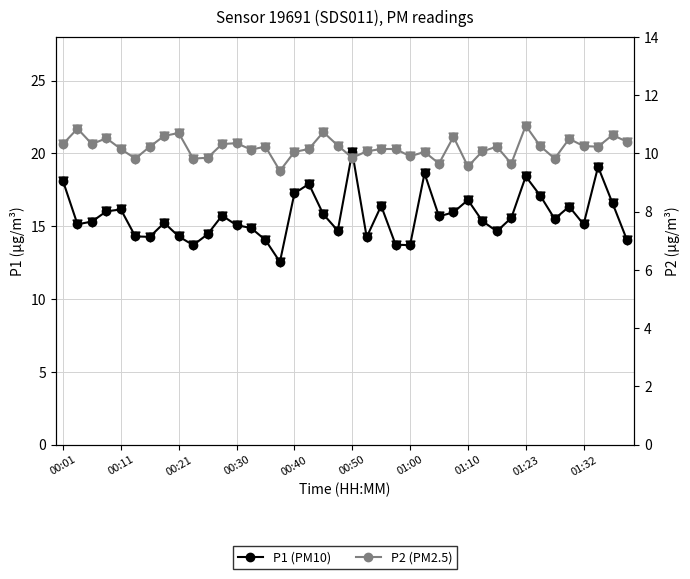

At how many categories does at least one series exceed 19?

2